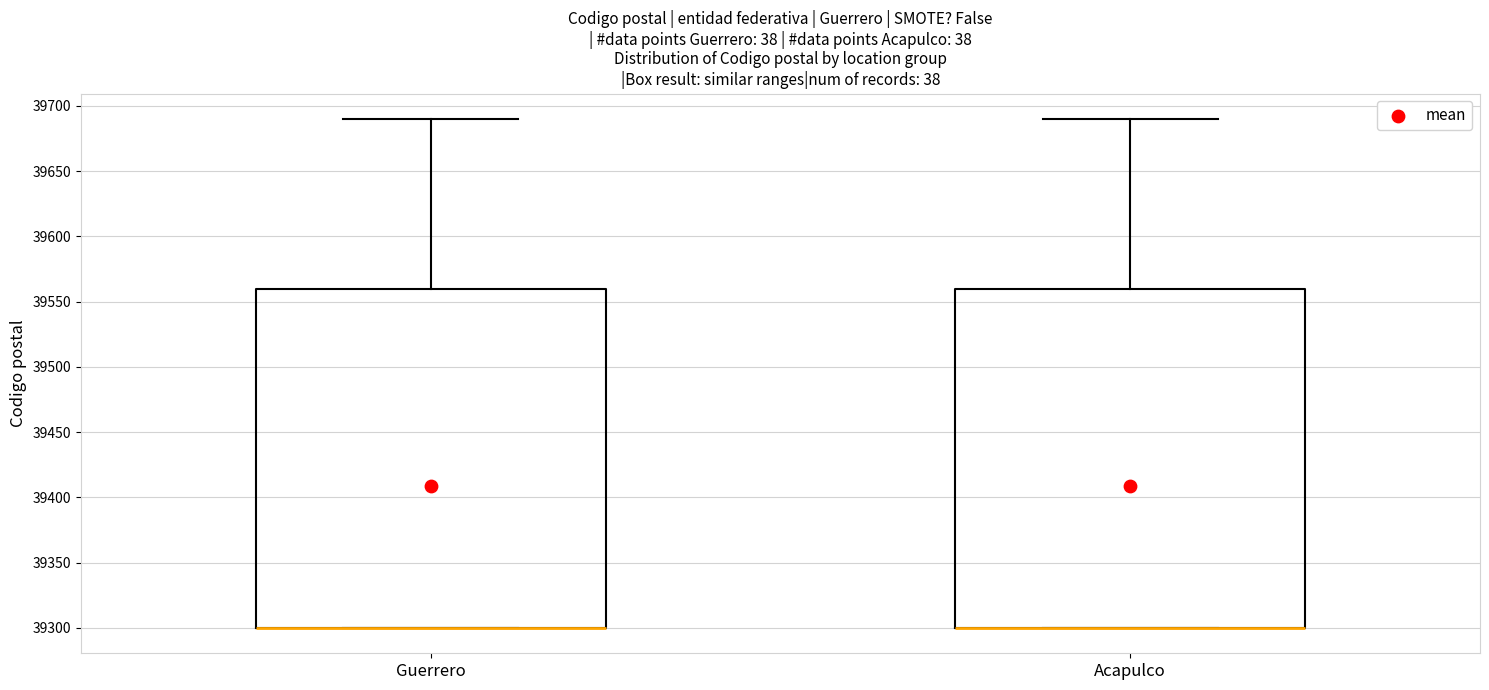

Where is the upper edge of the box for Guerrero on the y-axis? The values are not printed on the chart, so give them approximately, as read against the axis.

39560